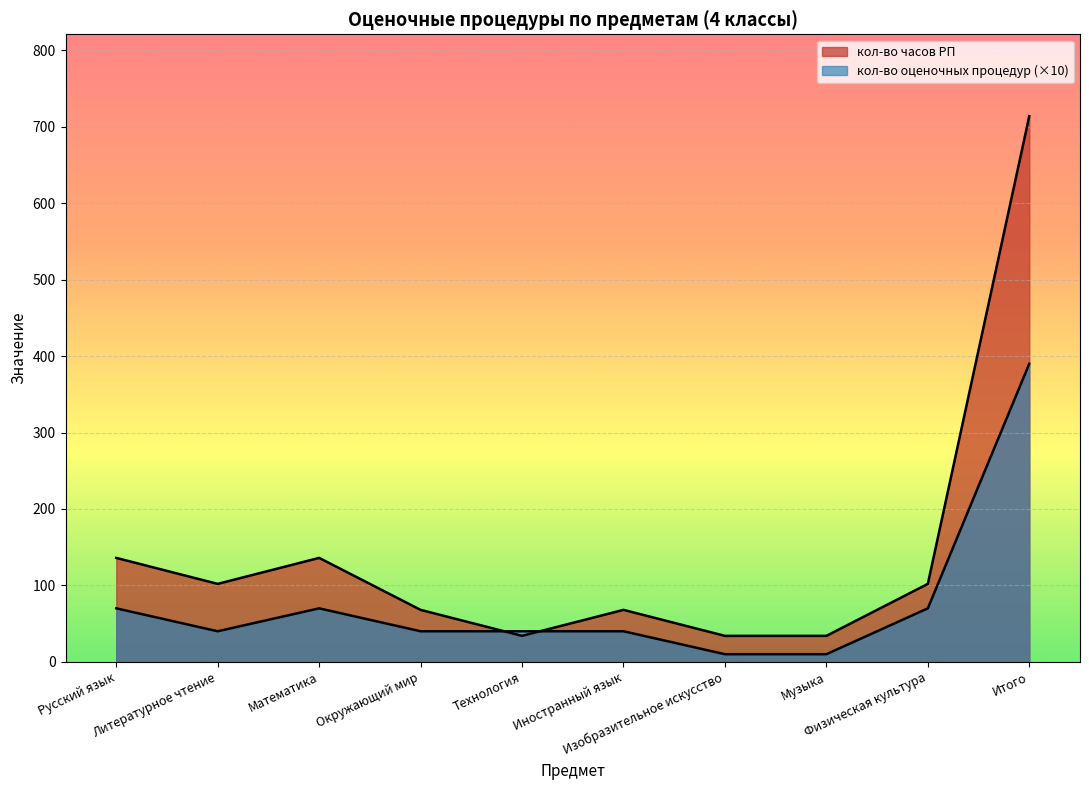

Where is кол-во оценочных процедур (Всего) nearest to the value 200?

Русский язык